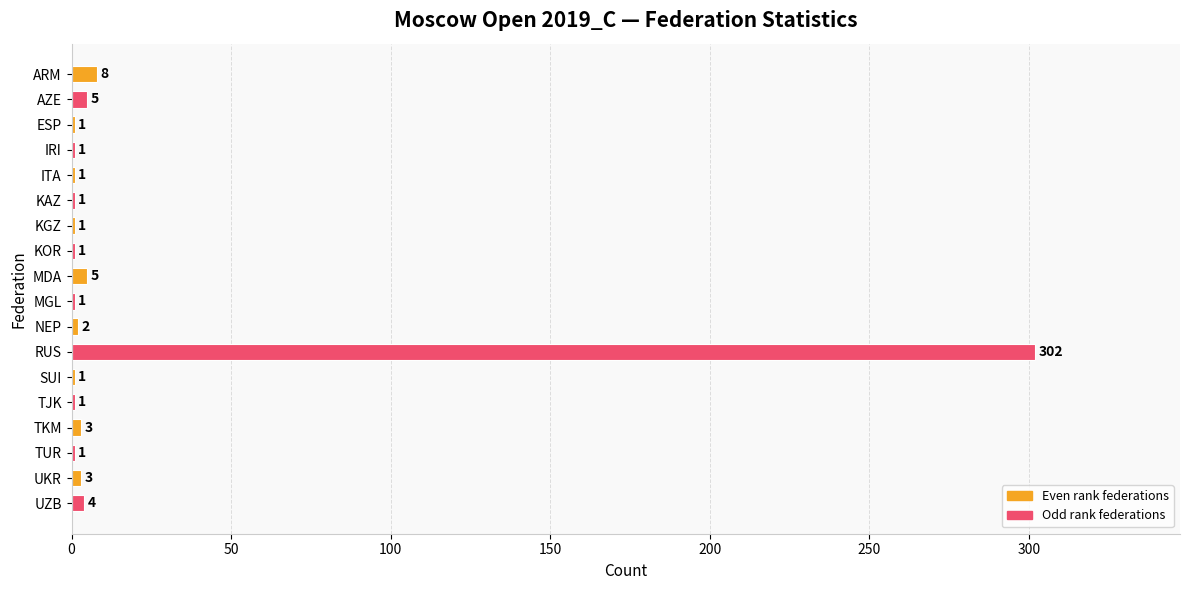

The value at KAZ is 1. True or false?

True